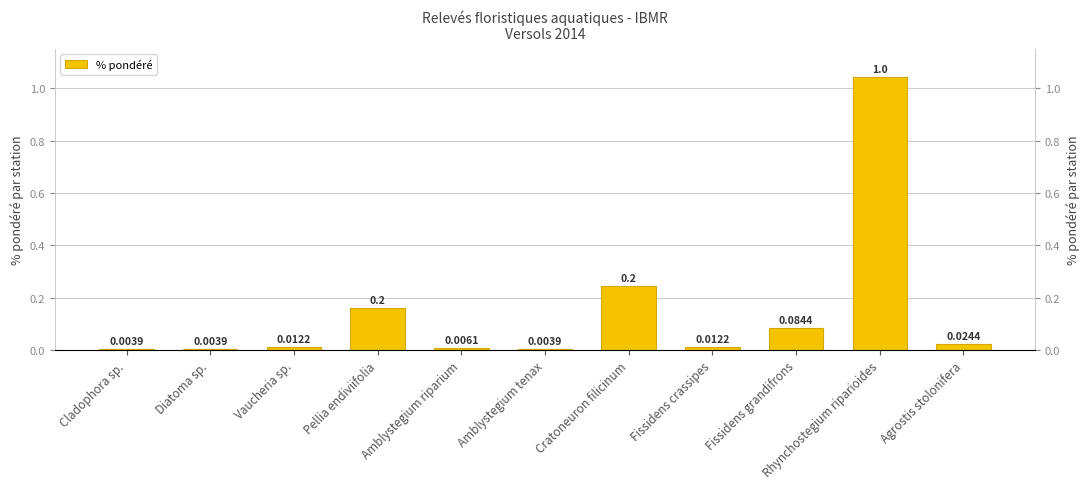

Rank the categories by value from lowest to highest.

Cladophora sp., Diatoma sp., Amblystegium tenax, Amblystegium riparium, Vaucheria sp., Fissidens crassipes, Agrostis stolonifera, Fissidens grandifrons, Pellia endiviifolia, Cratoneuron filicinum, Rhynchostegium riparioides